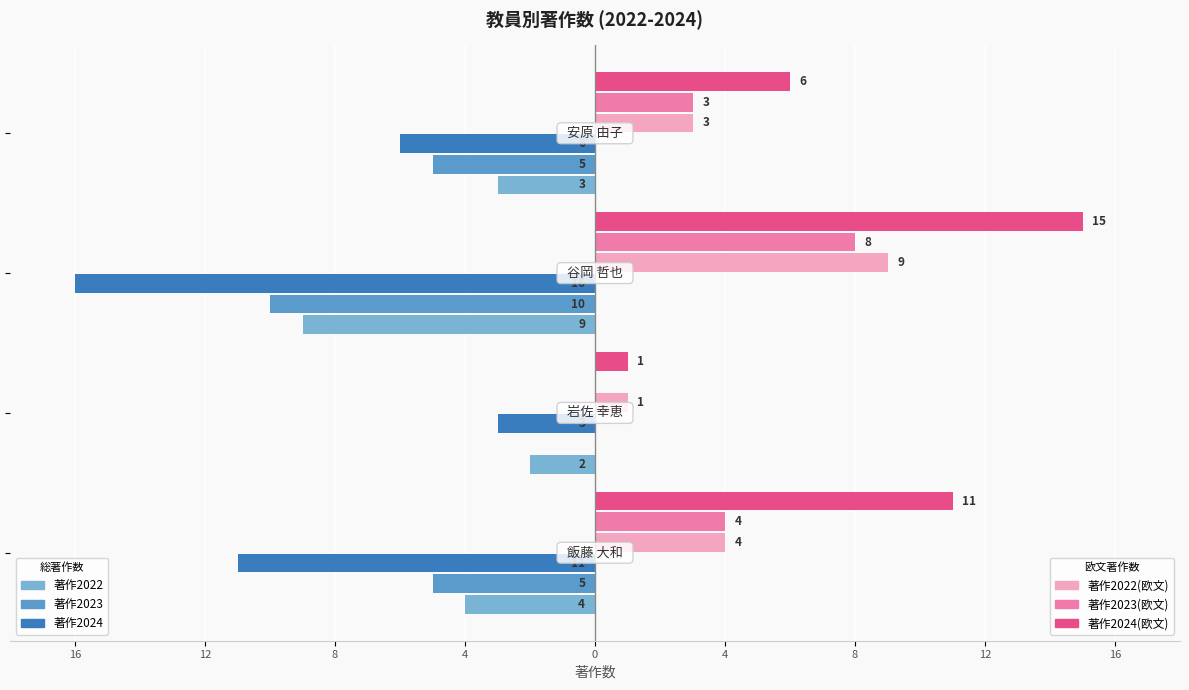

Reading left to right, extract all data points from this chart.

著作2022: 16=-4	12=-2	8=-9	4=-3
著作2023: 16=-5	12=0	8=-10	4=-5
著作2024: 16=-11	12=-3	8=-16	4=-6
著作2022(欧文): 16=4	12=1	8=9	4=3
著作2023(欧文): 16=4	12=0	8=8	4=3
著作2024(欧文): 16=11	12=1	8=15	4=6